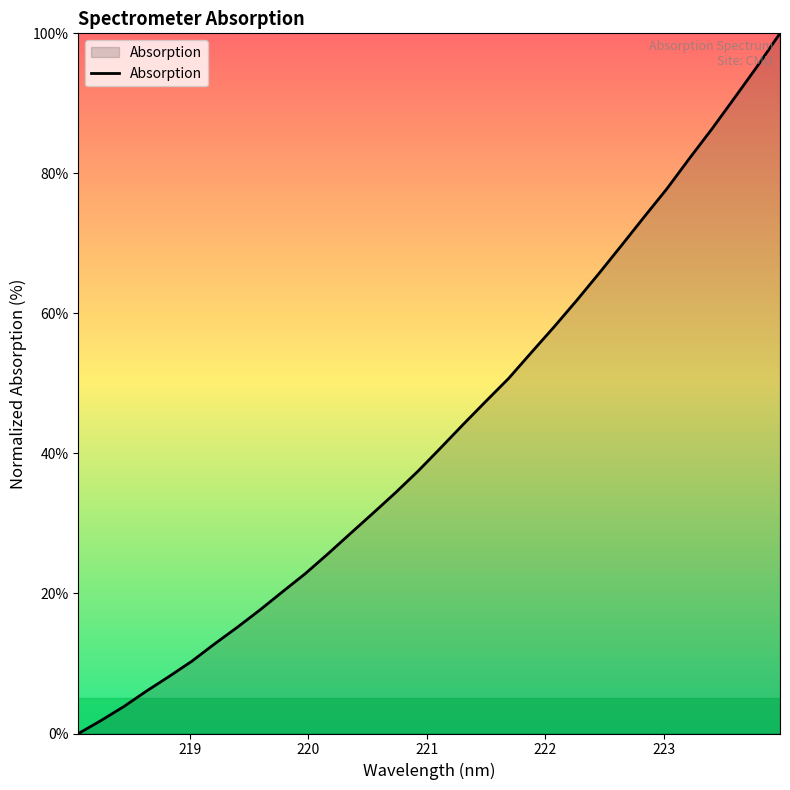

What is the greatest value displayed?

100.0